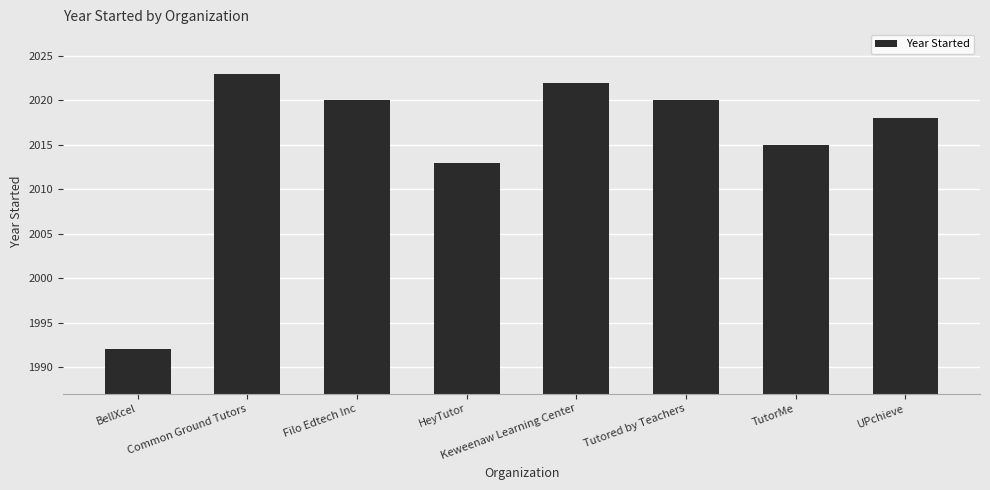

What is the sum of all values?

16123